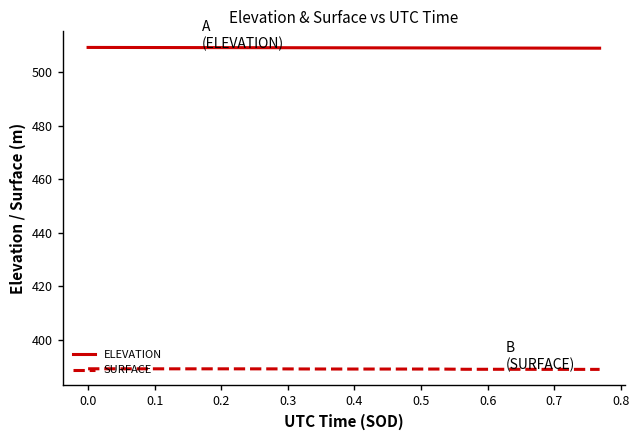

Which series has the largest total across all categories?

ELEVATION